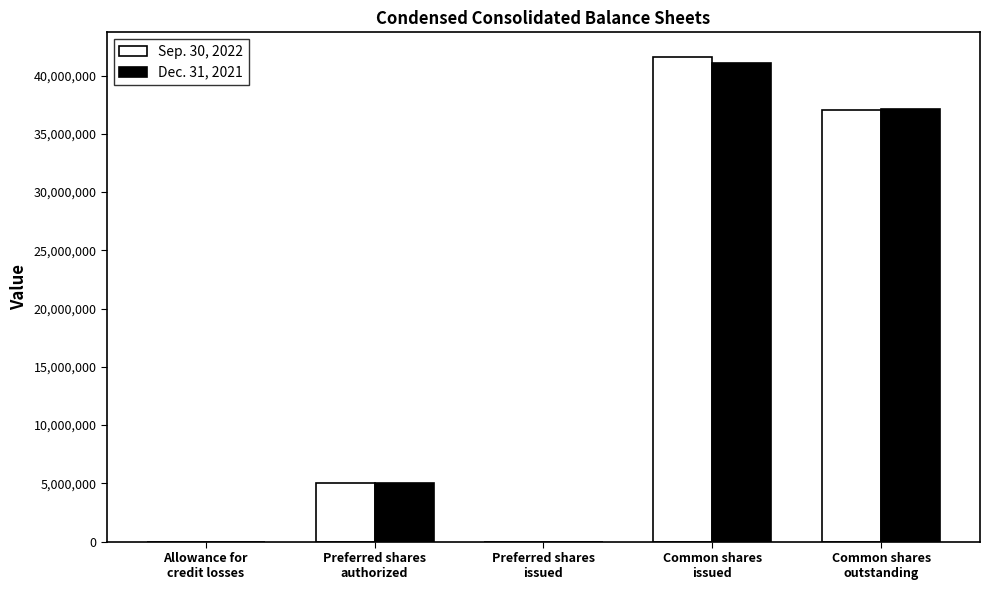

What is the greatest value displayed?

41625000